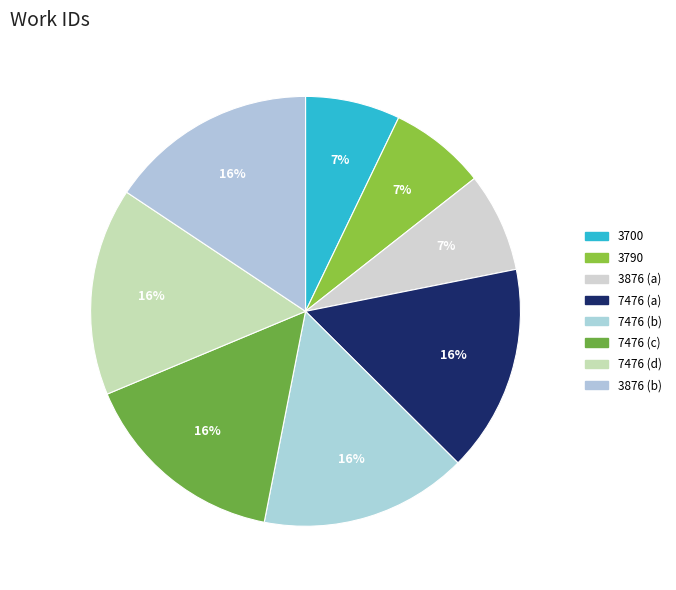

To the nearest percent, what is the difference between the largest and smallest slice percentages?

9%